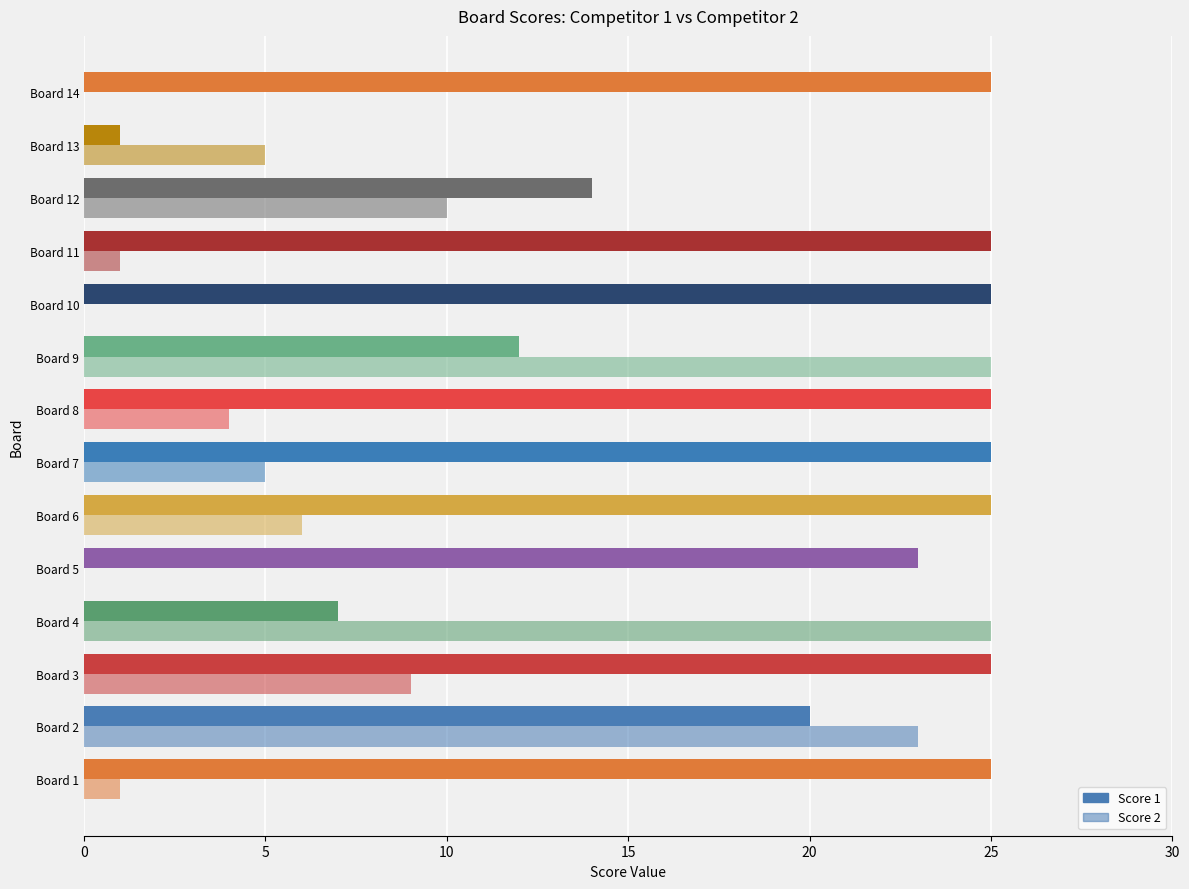

Reading left to right, transcribe all the data shown in this chart.

Score 1: 25	20	25	7	23	25	25	25	12	25	25	14	1	25
Score 2: 1	23	9	25	0	6	5	4	25	0	1	10	5	0